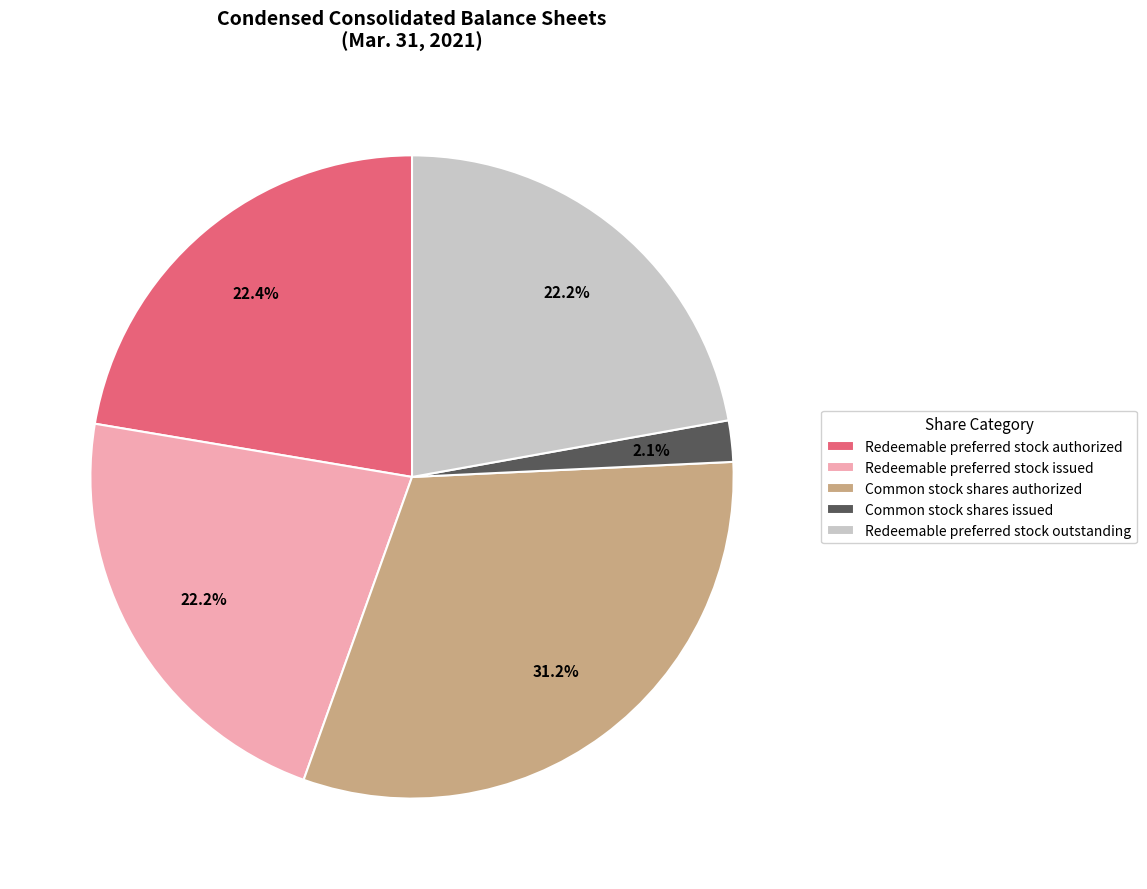

To the nearest percent, what is the difference between the largest and smallest slice percentages?

29%